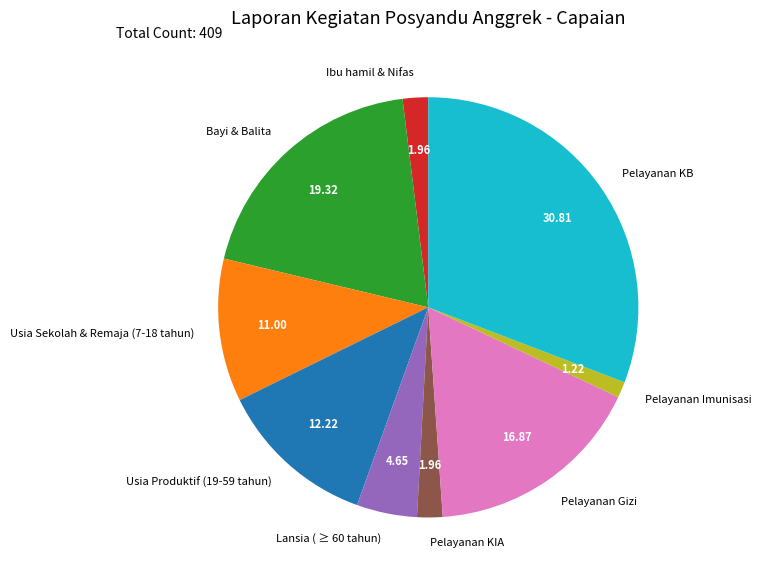

Which slice is the smallest?

Pelayanan Imunisasi